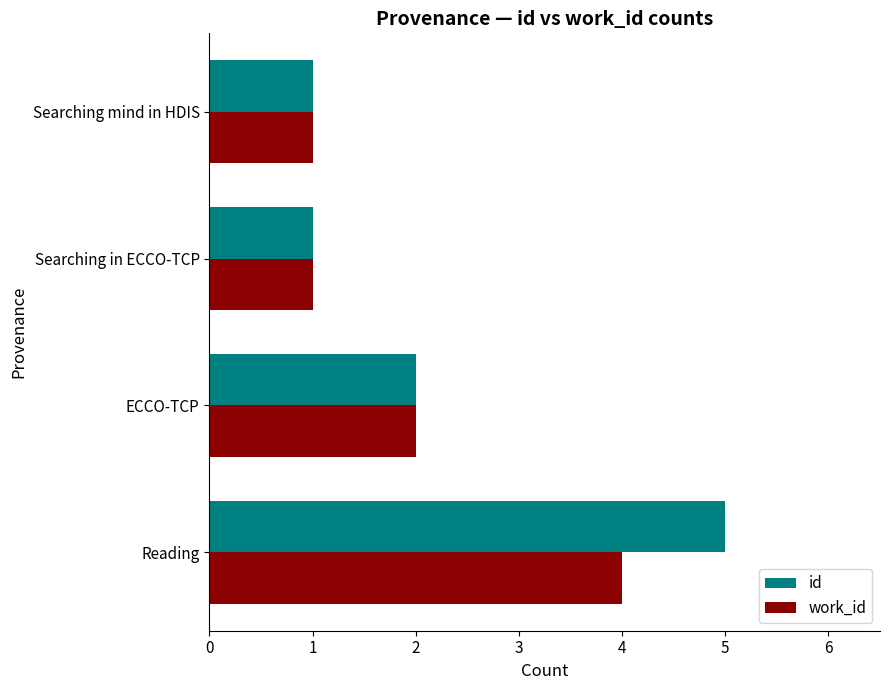

Where is id nearest to the value 3?

ECCO-TCP